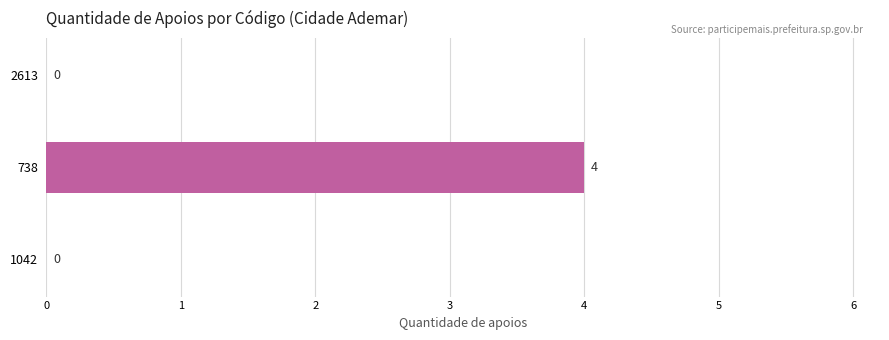

Which category has the highest value across all series?

738